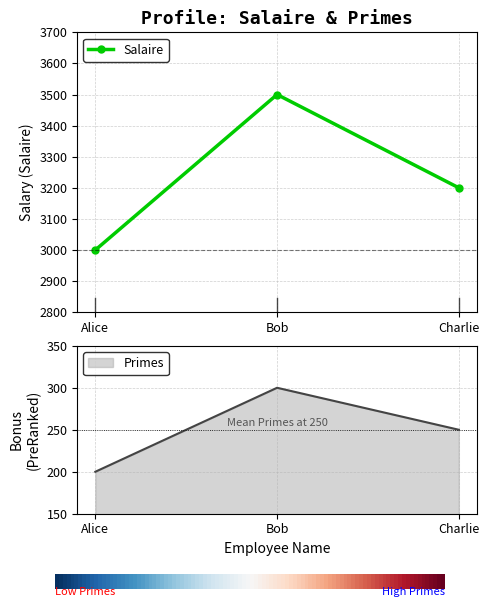

Count the Salaire values in the range 3000 to 3500.

3